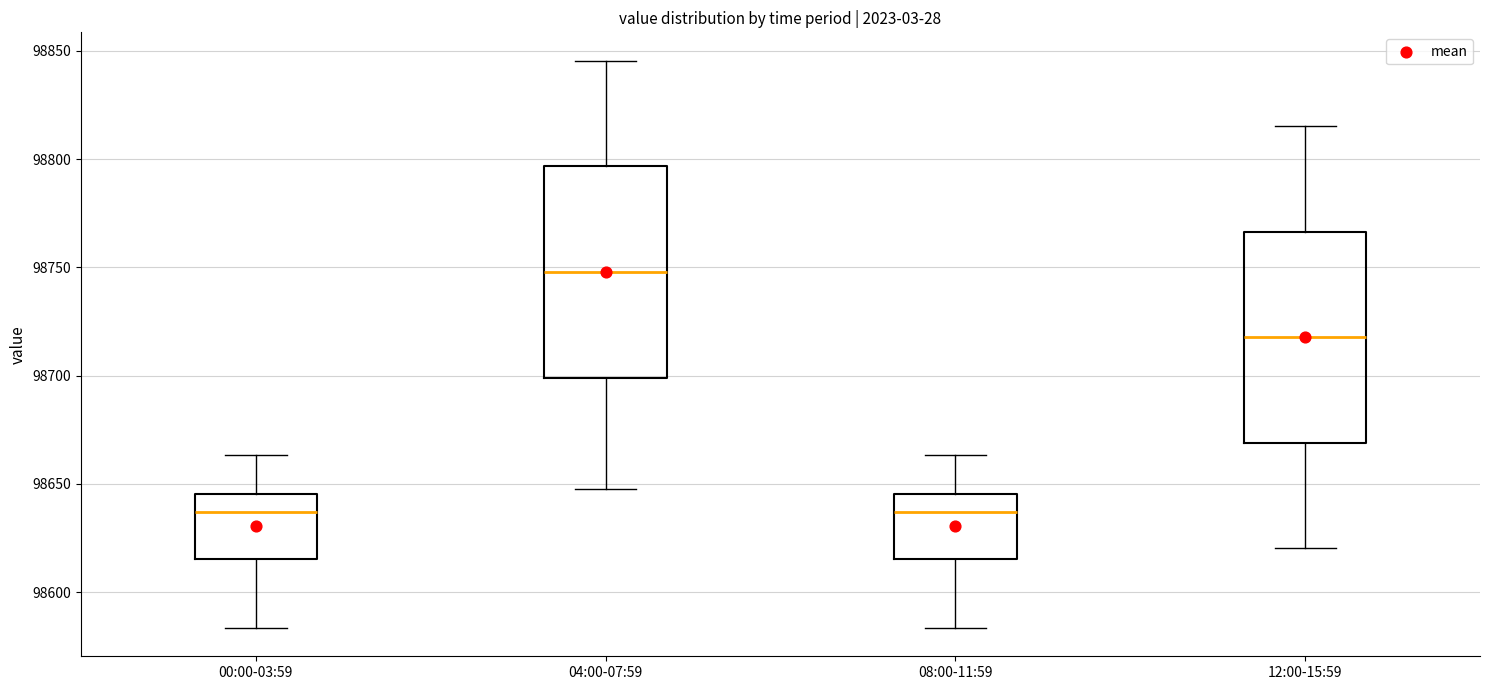

Where does the lower whisker of the box for 00:00-03:59 end on the y-axis? The values are not printed on the chart, so give them approximately, as read against the axis.

98585